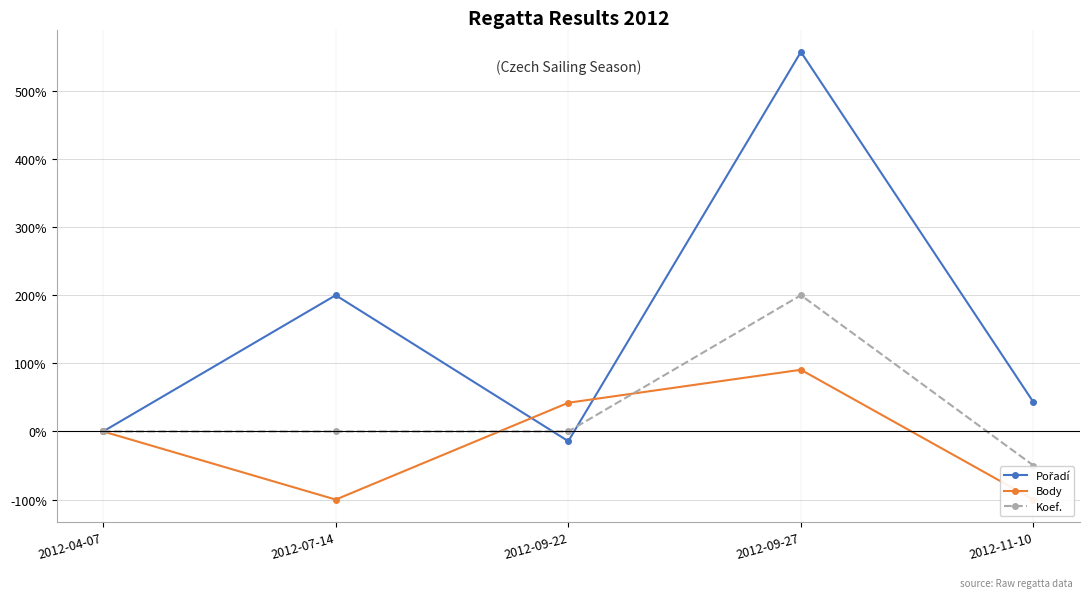

What is the smallest value displayed?

-100.0